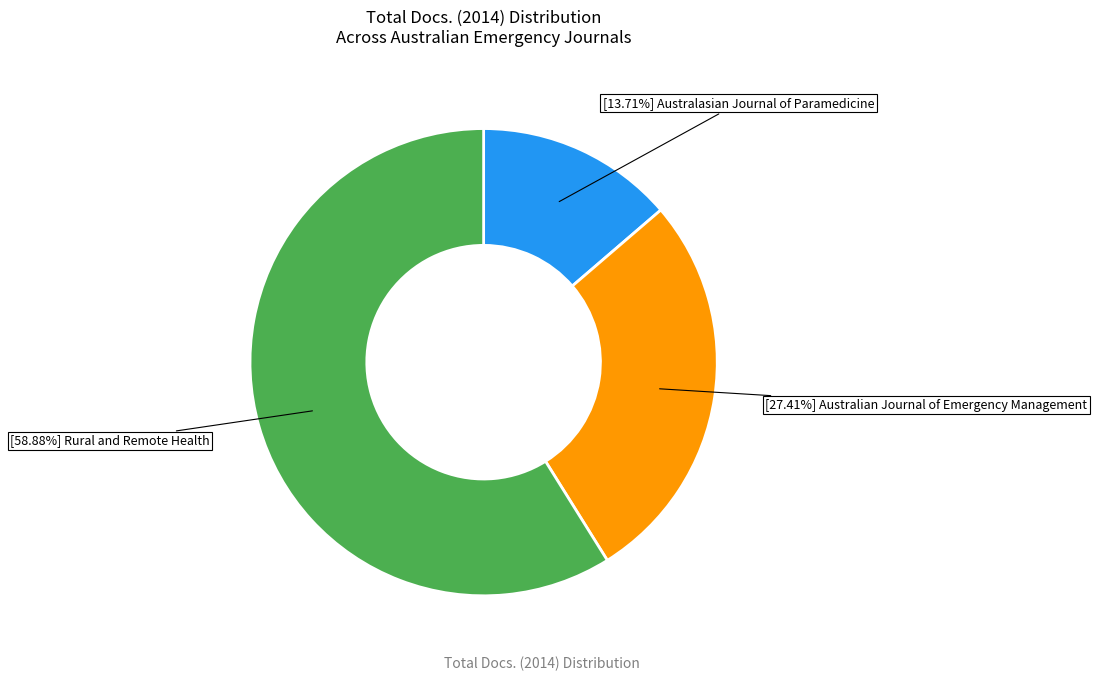

Is there any slice that represents more than half of the pie?

Yes